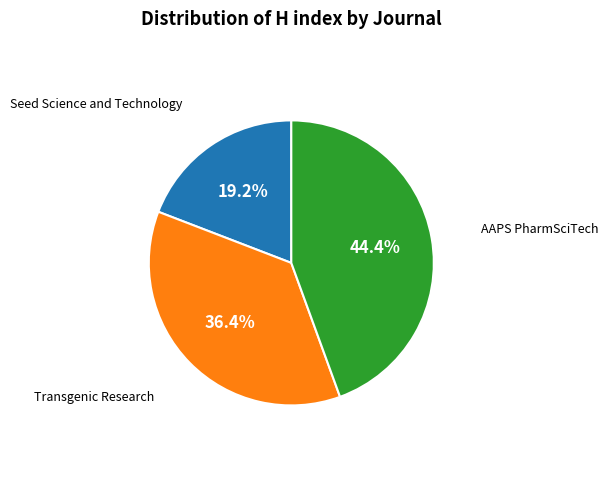

Which slice is the largest?

AAPS PharmSciTech